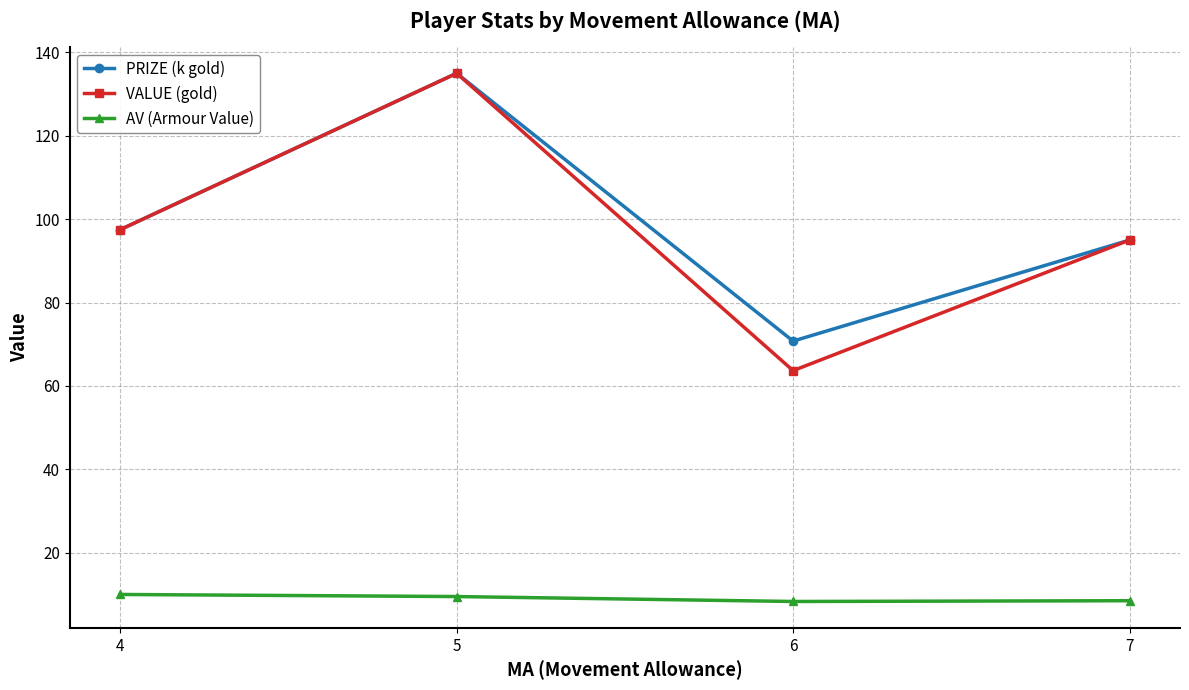

What is the difference between the highest and lowest values at 4?

87.5